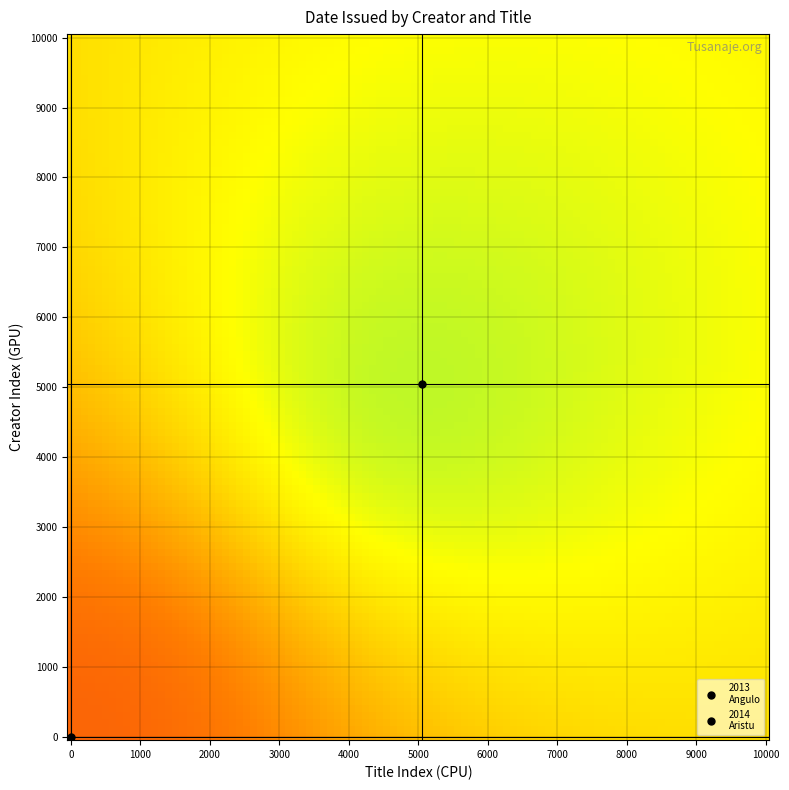

List the series in order of their peak value, highest first.

Aristu Ollero, Ana, Angulo Jiménez, Henry